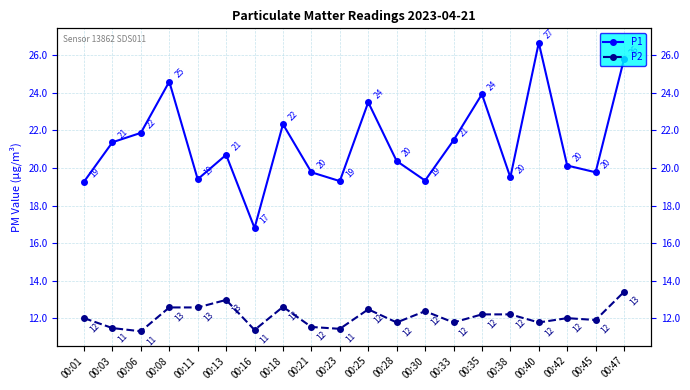

What is the highest value of the P2 series?

13.4